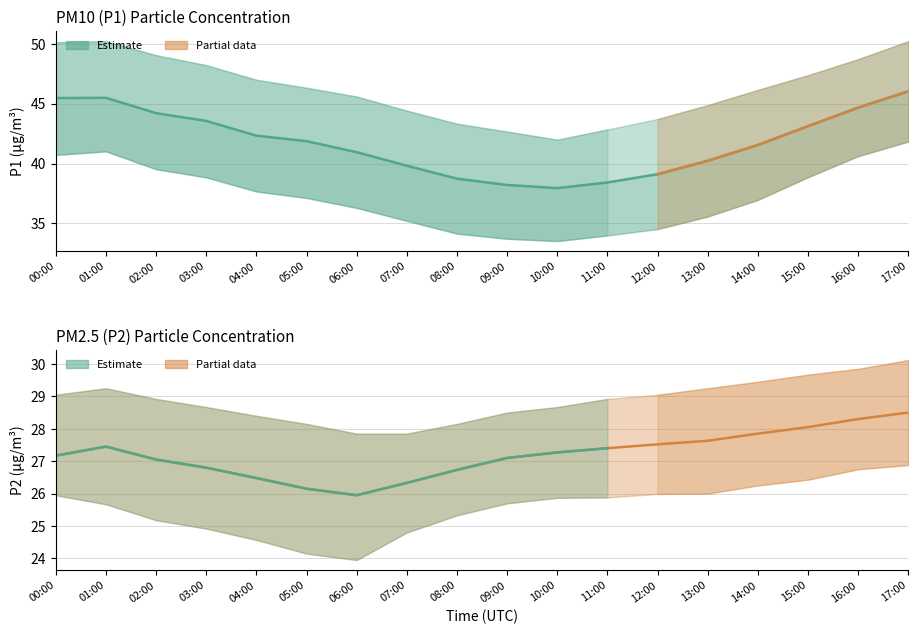

How many lines are shown in the chart?

2